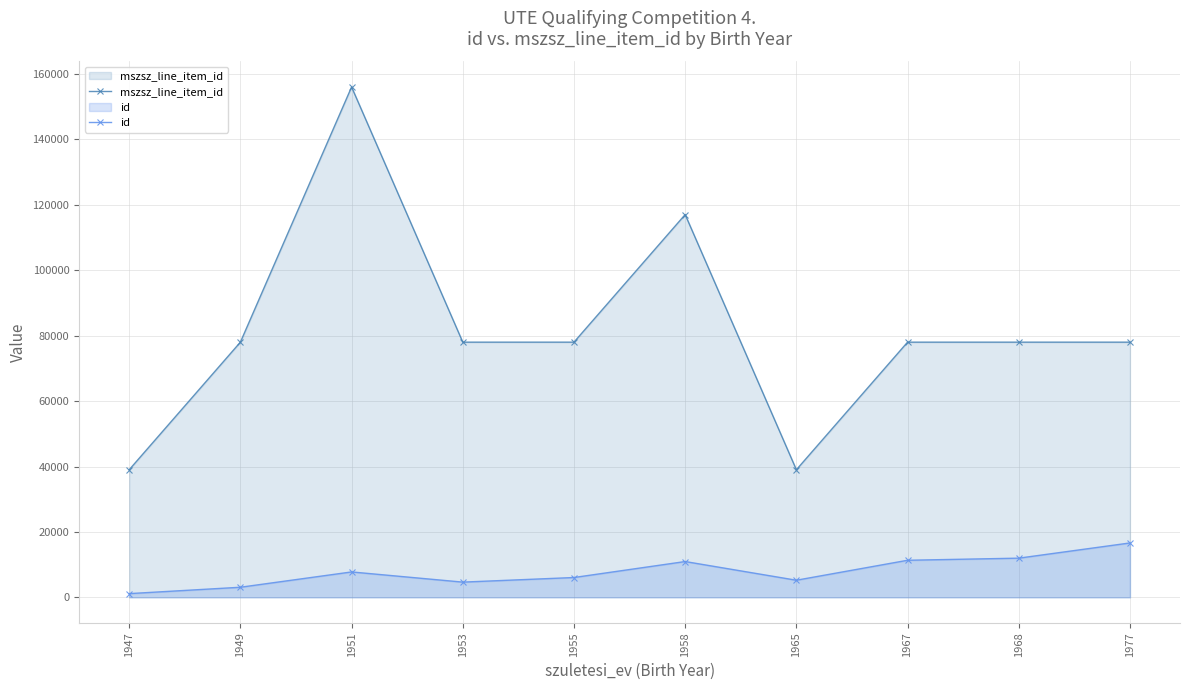

List the series in order of their overall mean, lowest first.

id, mszsz_line_item_id